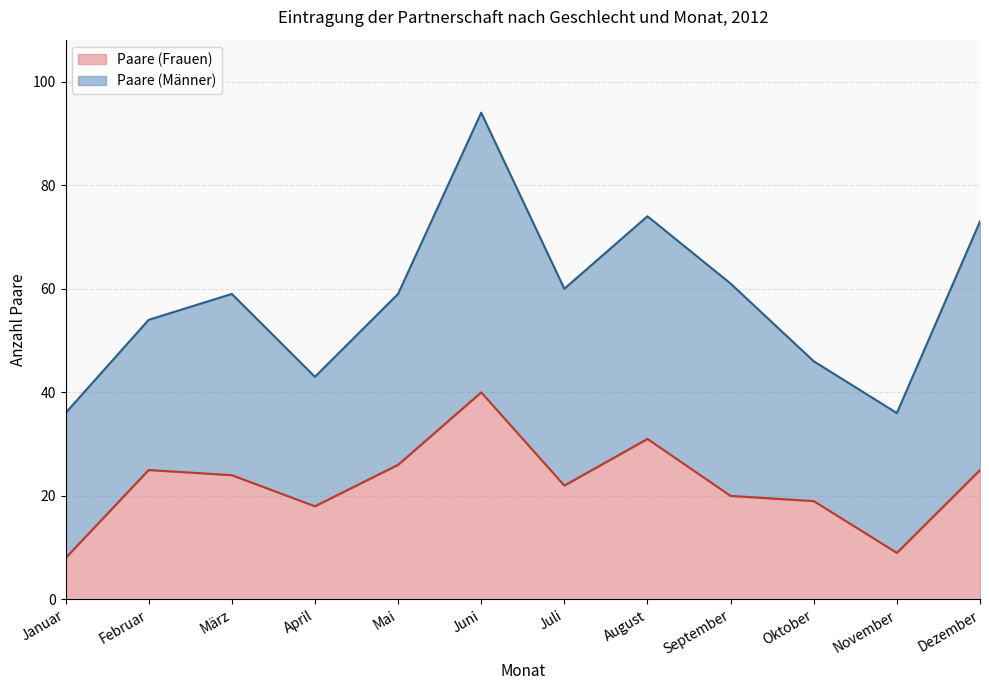

Reading right to left, what are all the values shown in this chart?

Dezember=25	November=9	Oktober=19	September=20	August=31	Juli=22	Juni=40	Mai=26	April=18	März=24	Februar=25	Januar=8